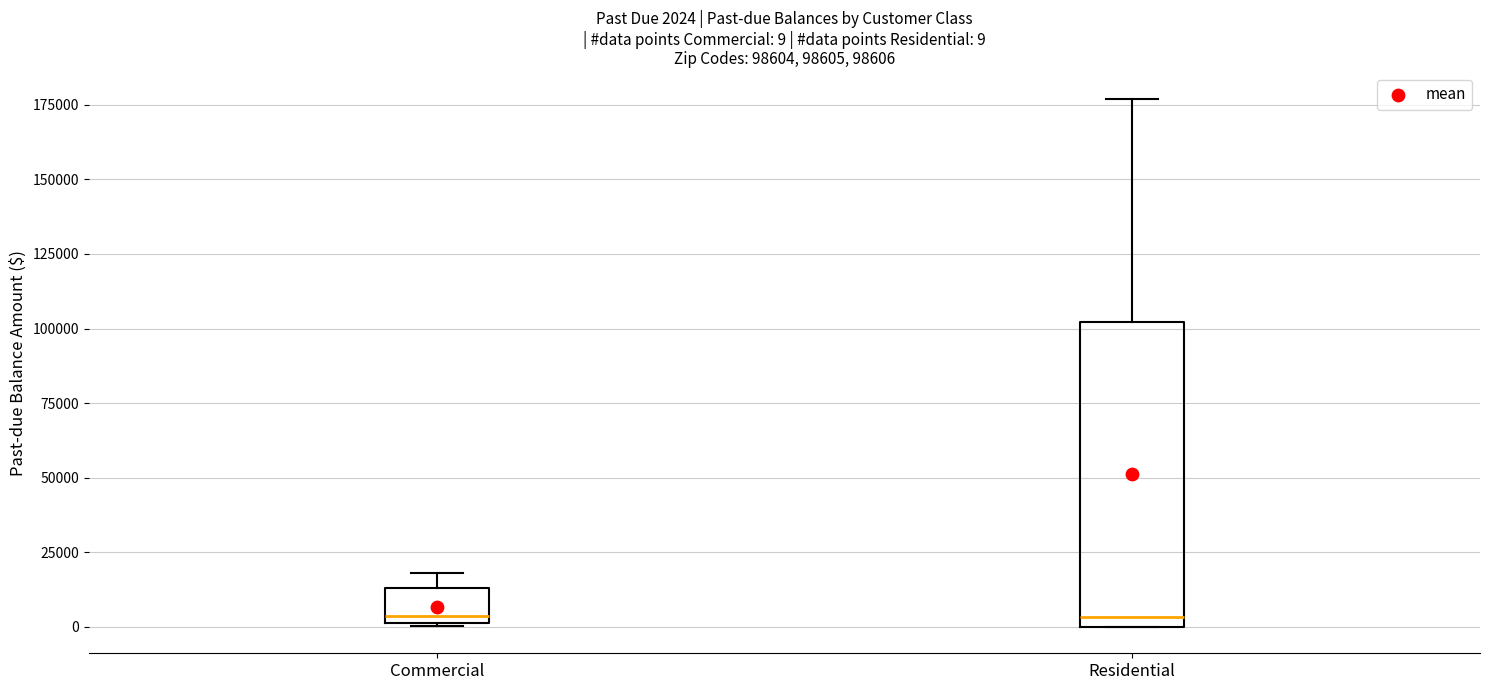

Which box is the tallest, from its lower edge to its upper edge?

Residential